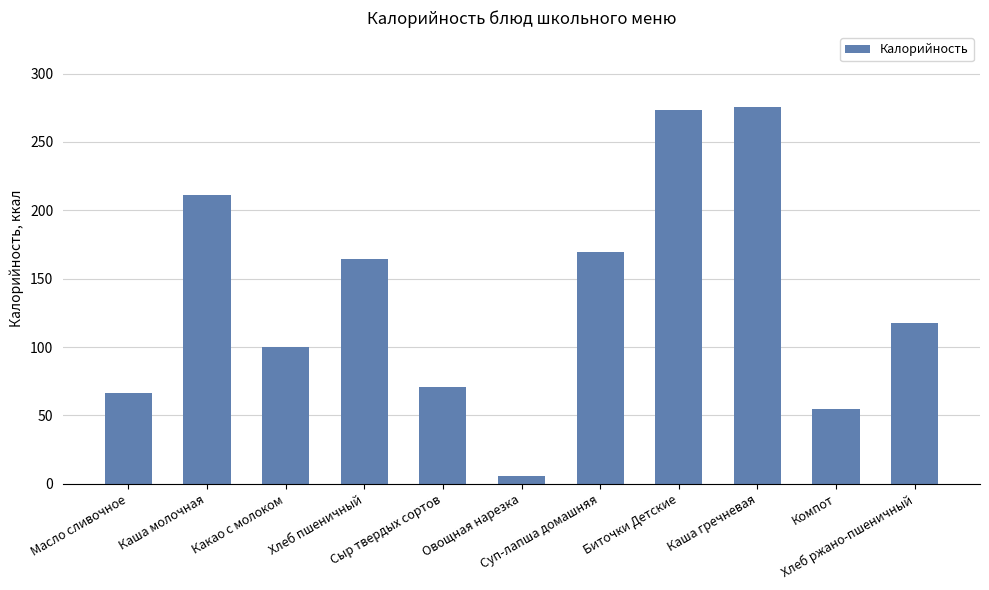

How many values are below 117?

5